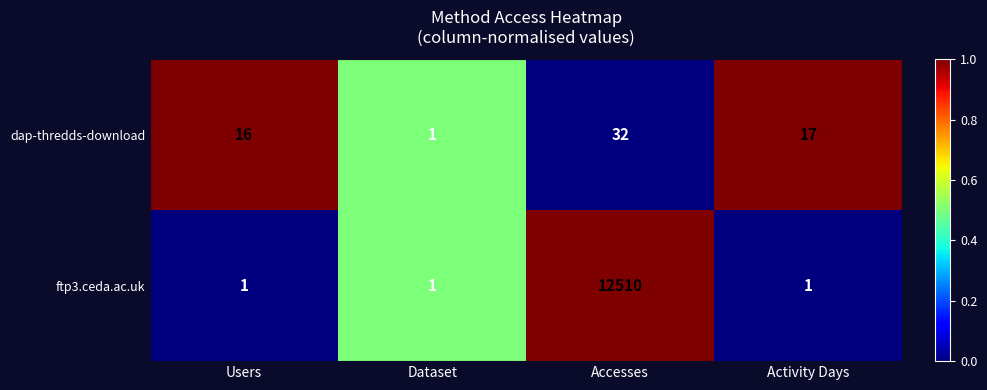

At Users, list the series in order from smallest to largest.

ftp3.ceda.ac.uk, dap-thredds-download